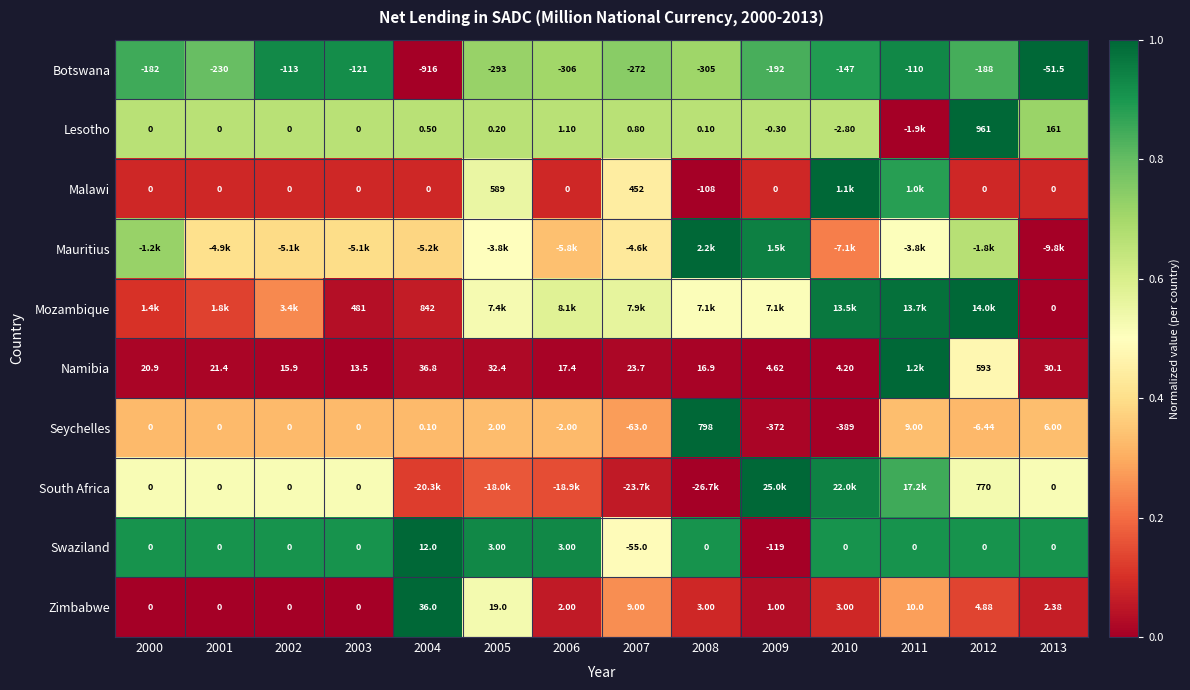

What is the spread (max minus min) of values at 2012?

0.9